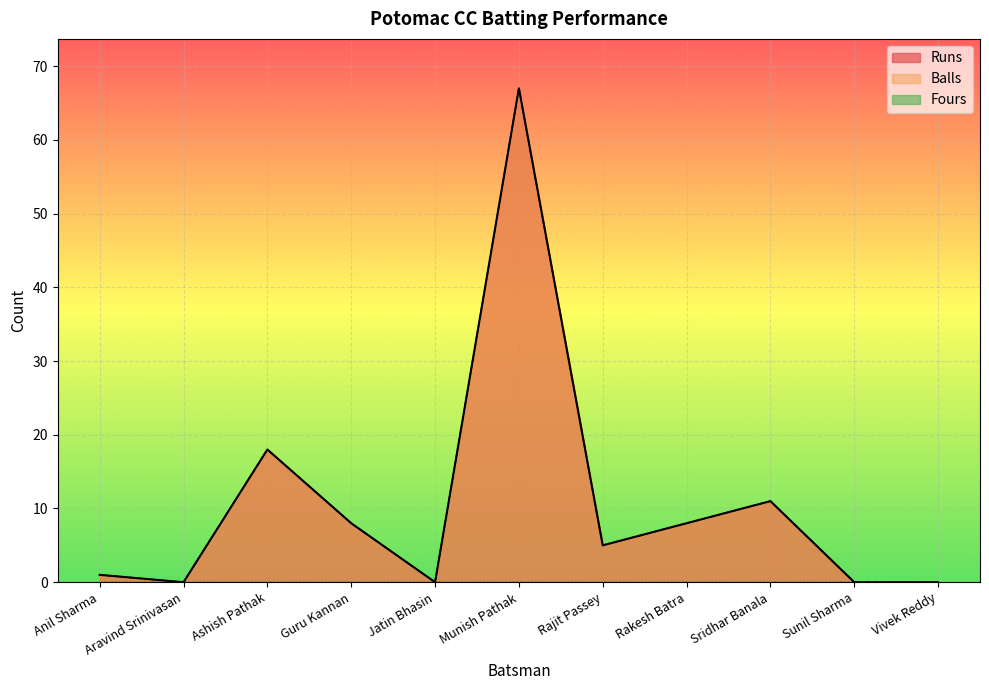

What is the maximum value shown in the chart?

67